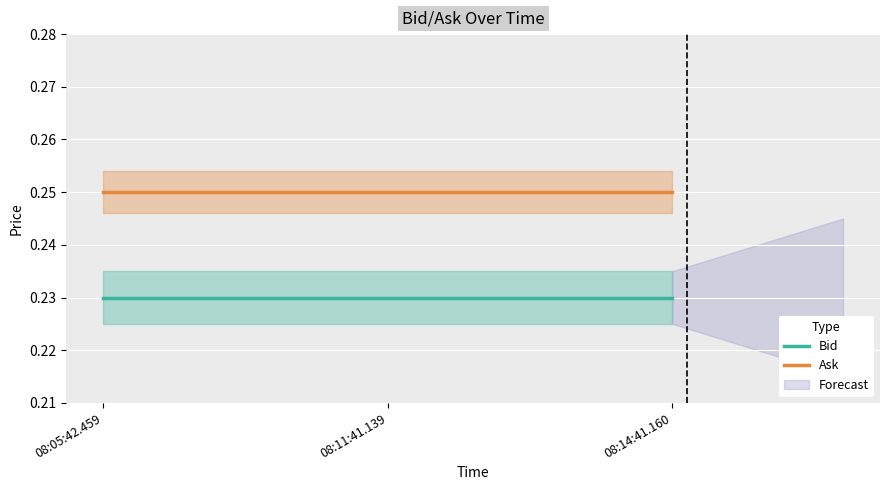

List the series in order of their peak value, highest first.

Ask, Bid